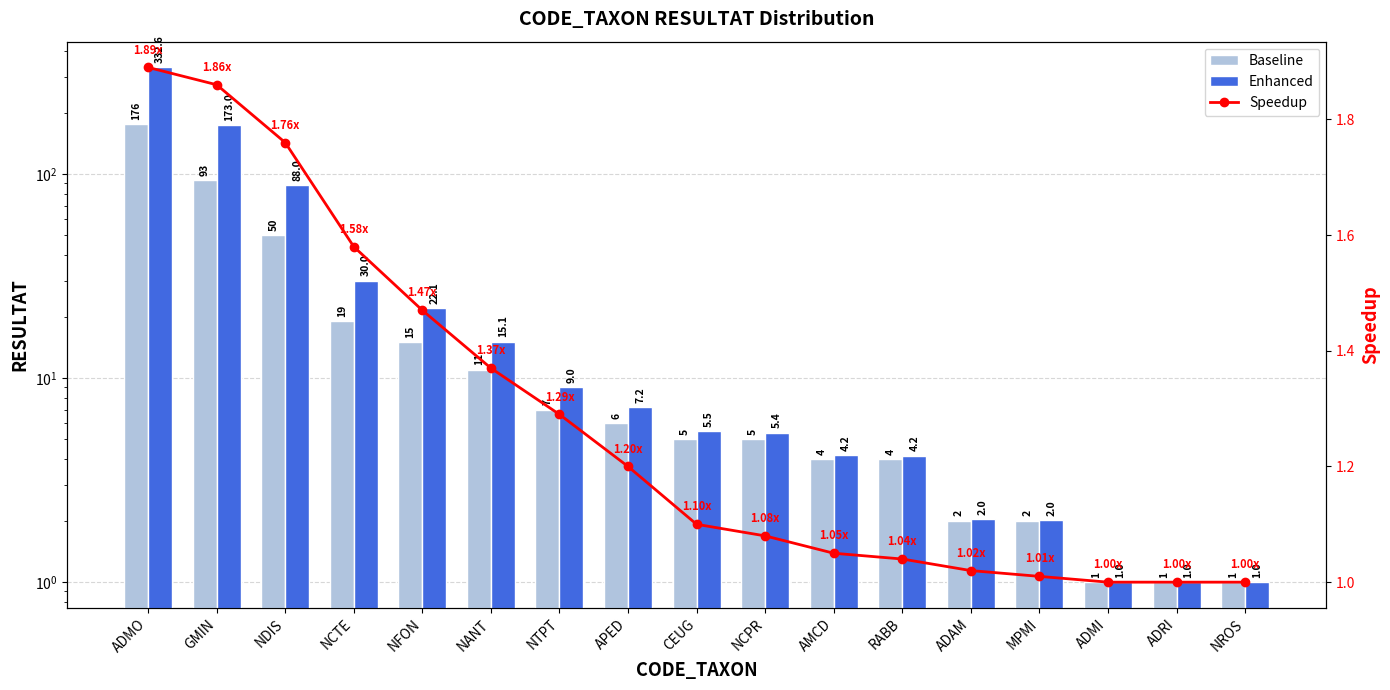

What are all the series names shown in the legend?

Baseline, Enhanced, Speedup